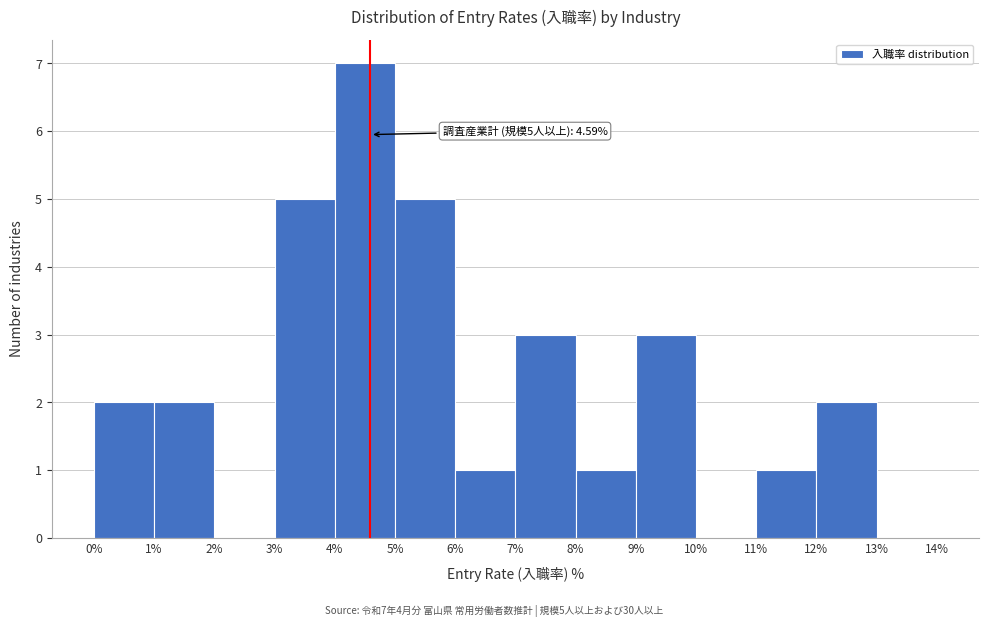

Which range on the x-axis has the tallest bar?

4% to 5%